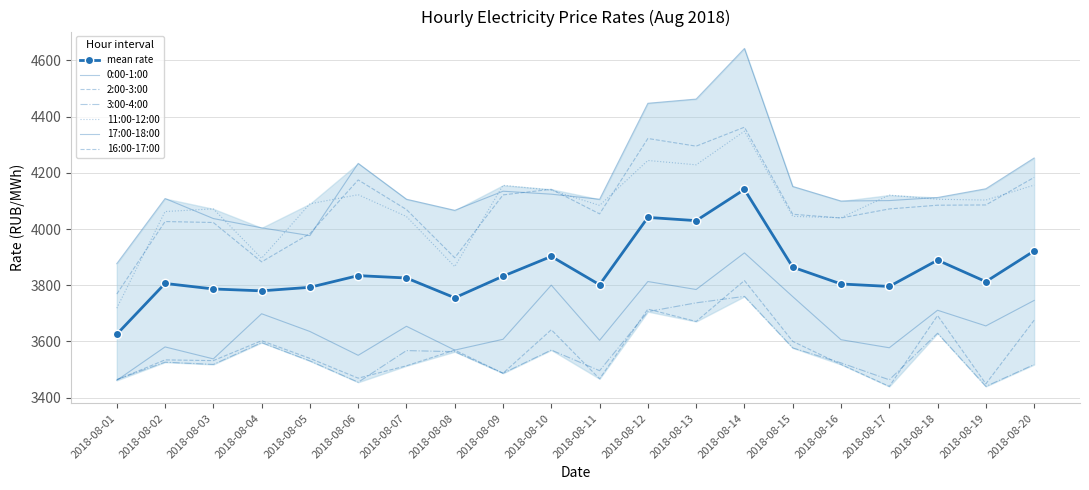

How many interior local peaks does the 2:00-3:00 series have?

7